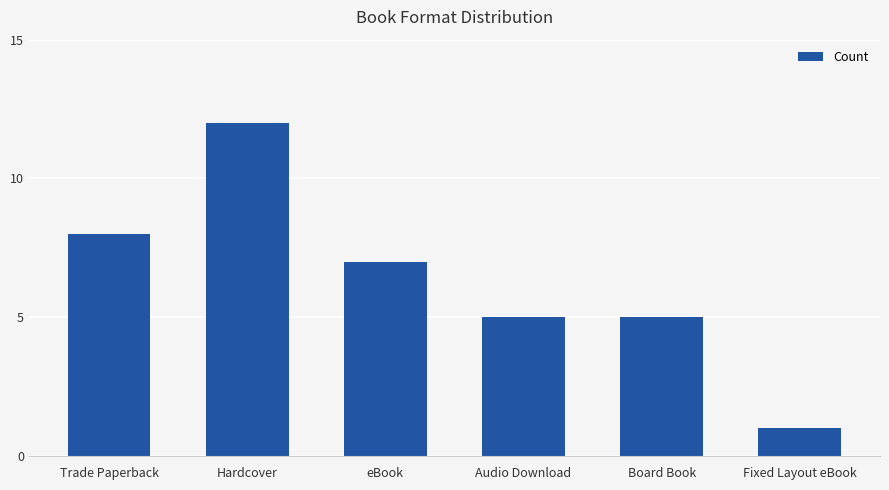

Approximately how many times larger is the value at Board Book compared to Trade Paperback?

0.6